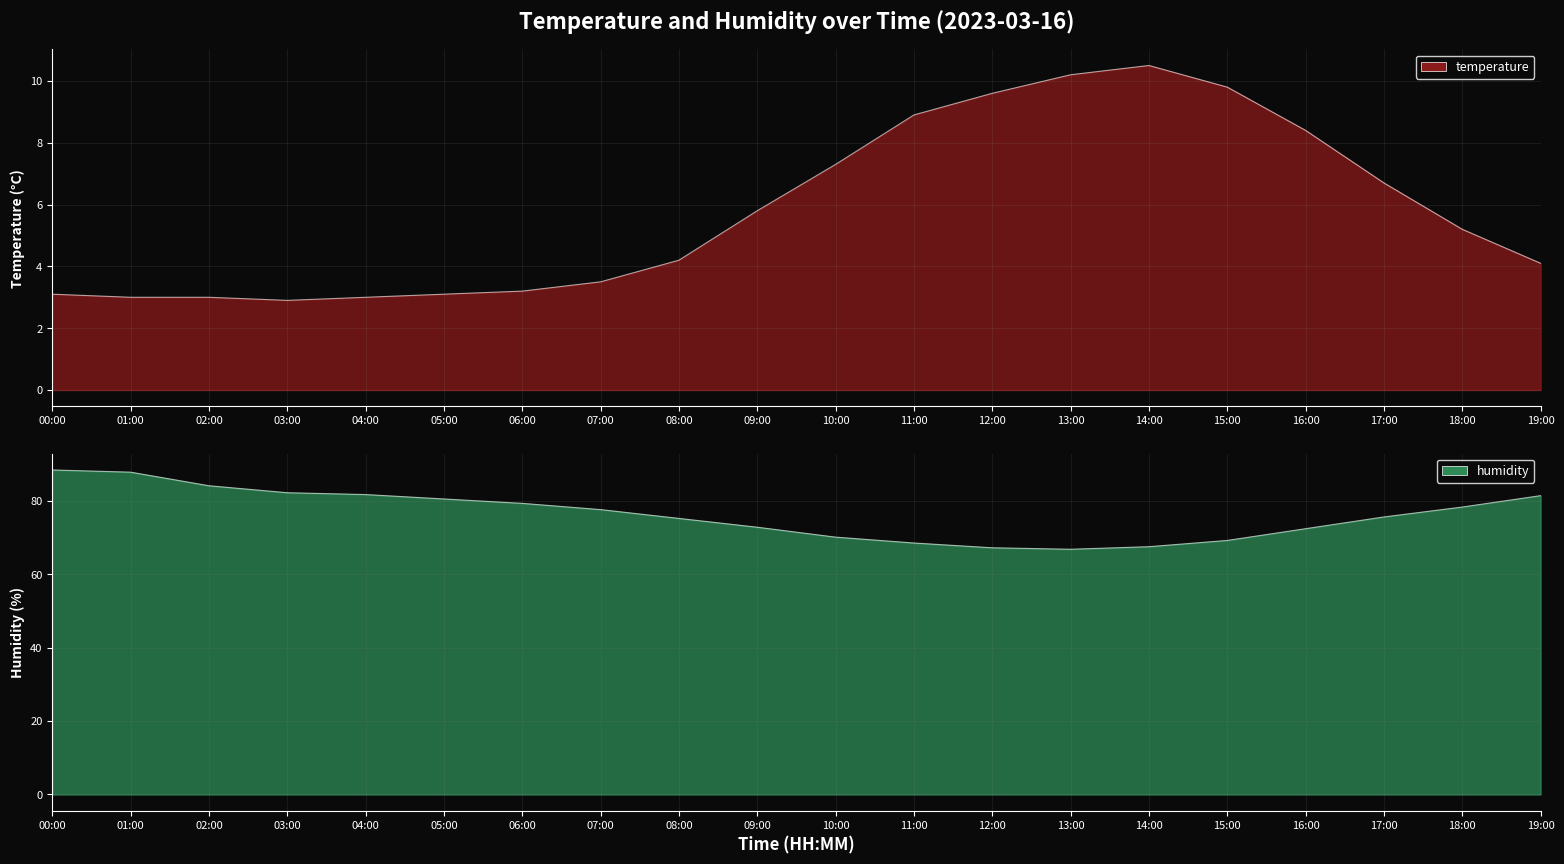

What is the label of the 16th point from the right?

04:00